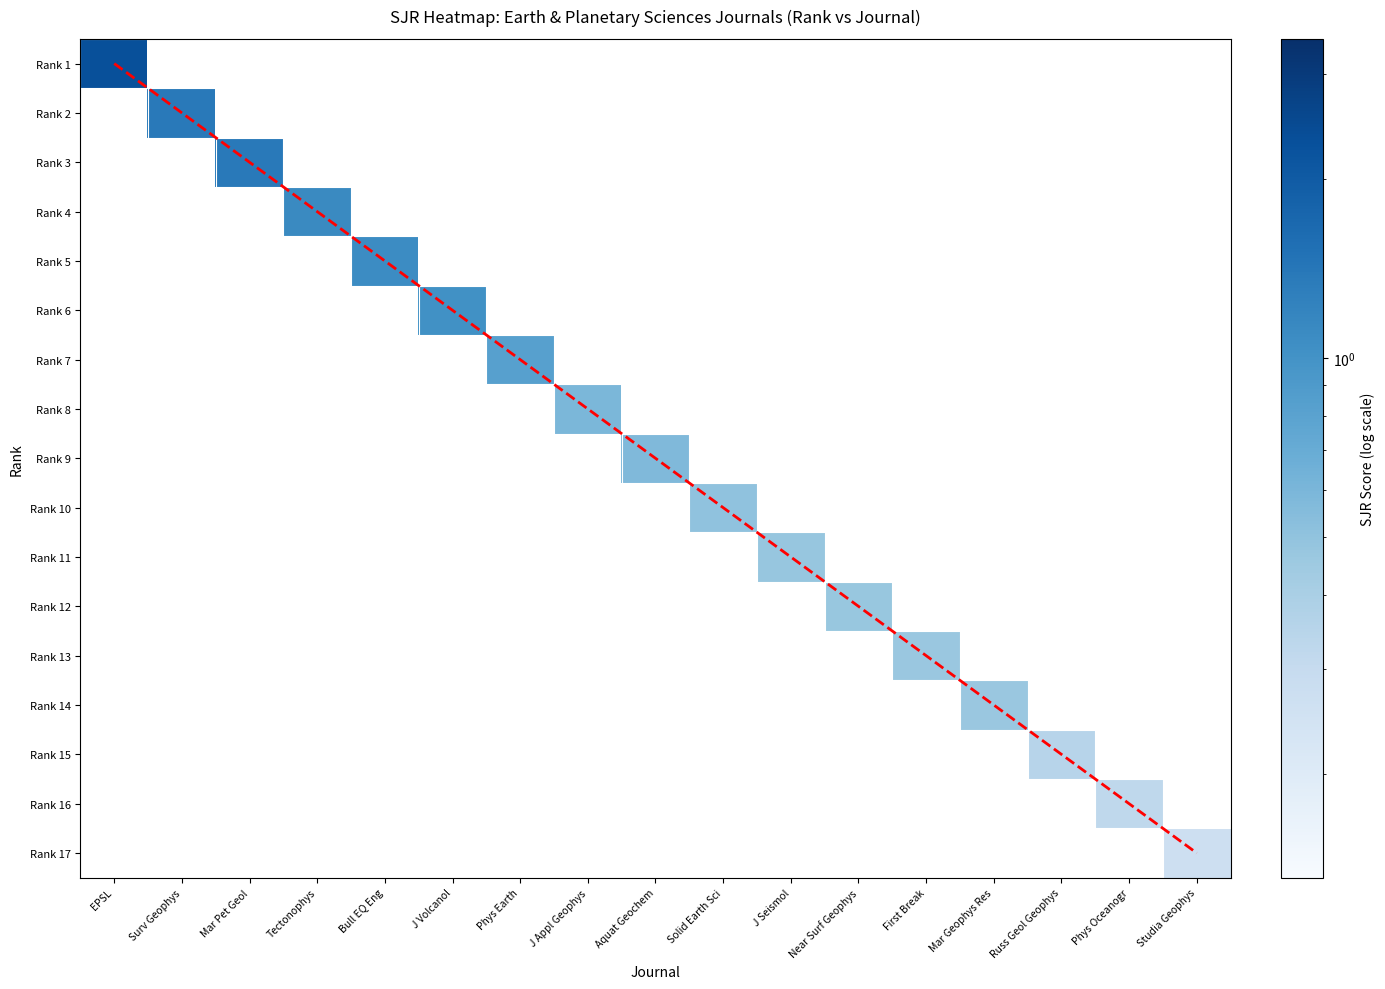

At how many categories does at least one series exceed 1?

6